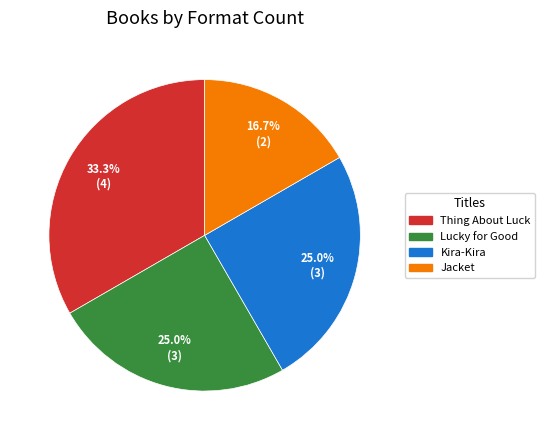

Is there a majority slice in this chart?

No